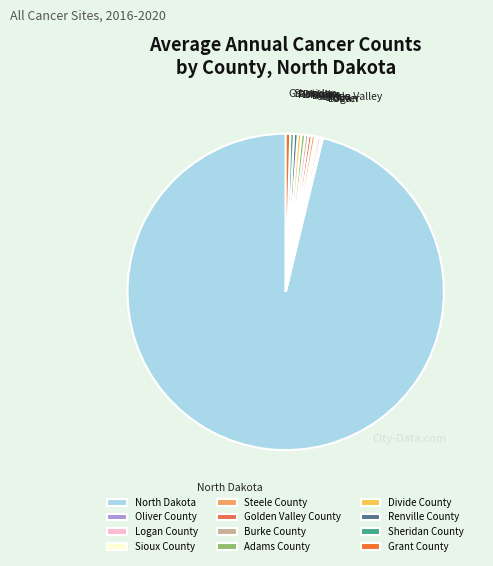

To the nearest percent, what is the average slice percentage?

8%